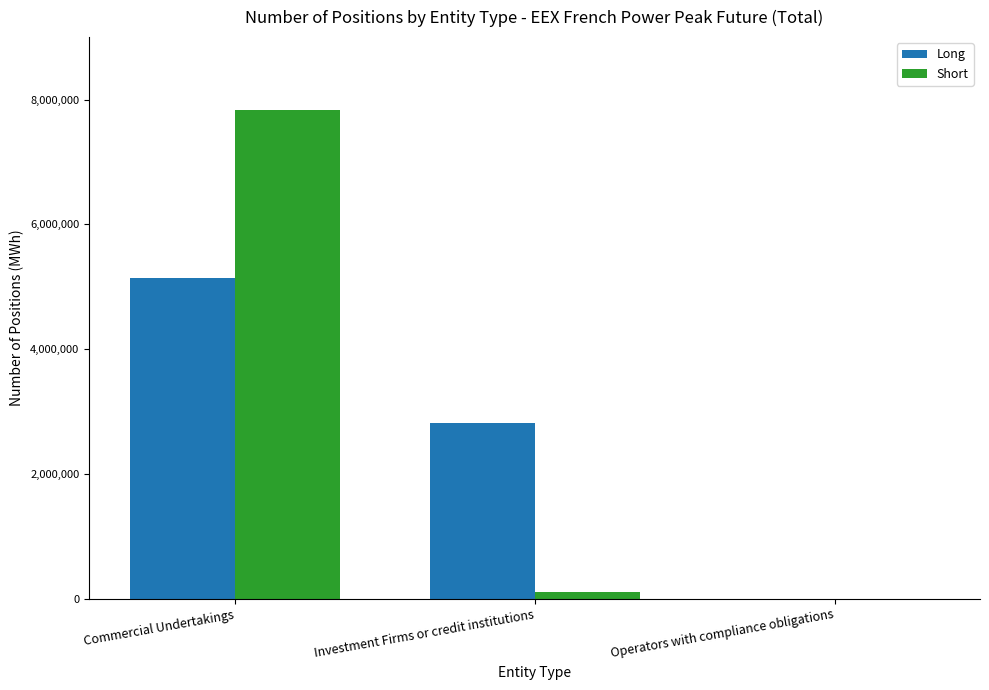

Between Commercial Undertakings and Operators with compliance obligations, which series saw the biggest shift?

Short